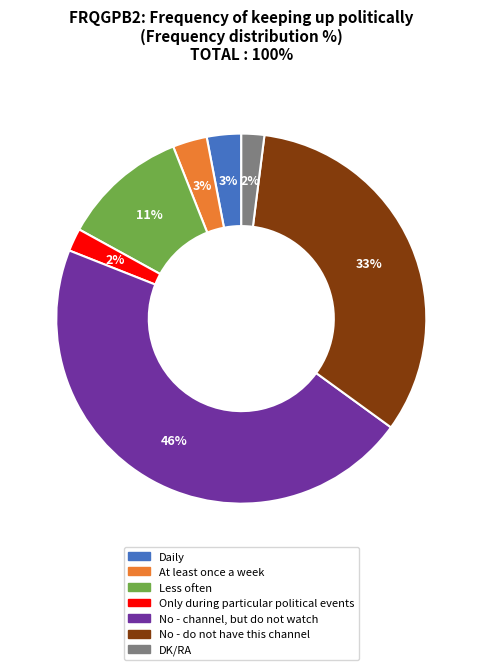

Does Only during particular political events account for over 50% of the chart?

No